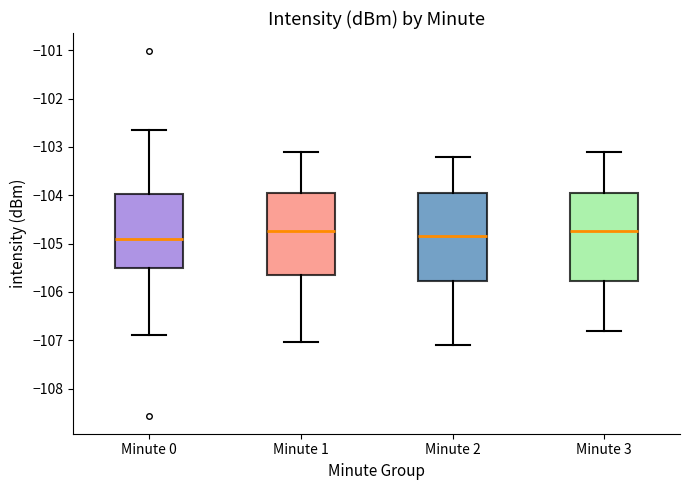

Where does the lower whisker of the box for Minute 0 end on the y-axis? The values are not printed on the chart, so give them approximately, as read against the axis.

-106.9